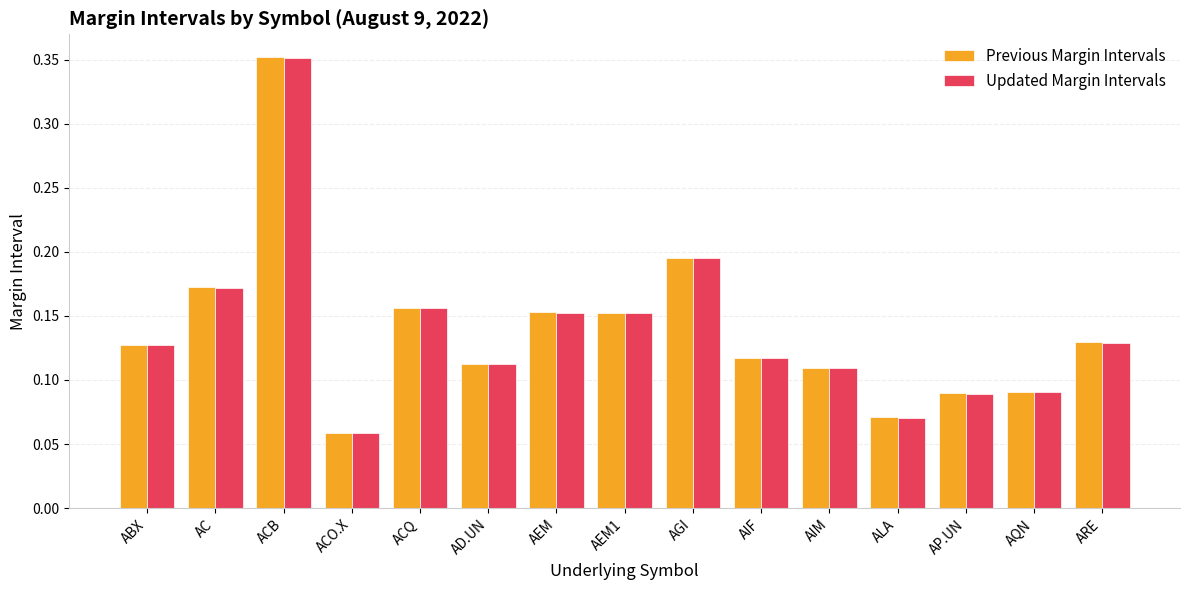

At which label does Previous Margin Intervals reach its minimum?

ACO.X